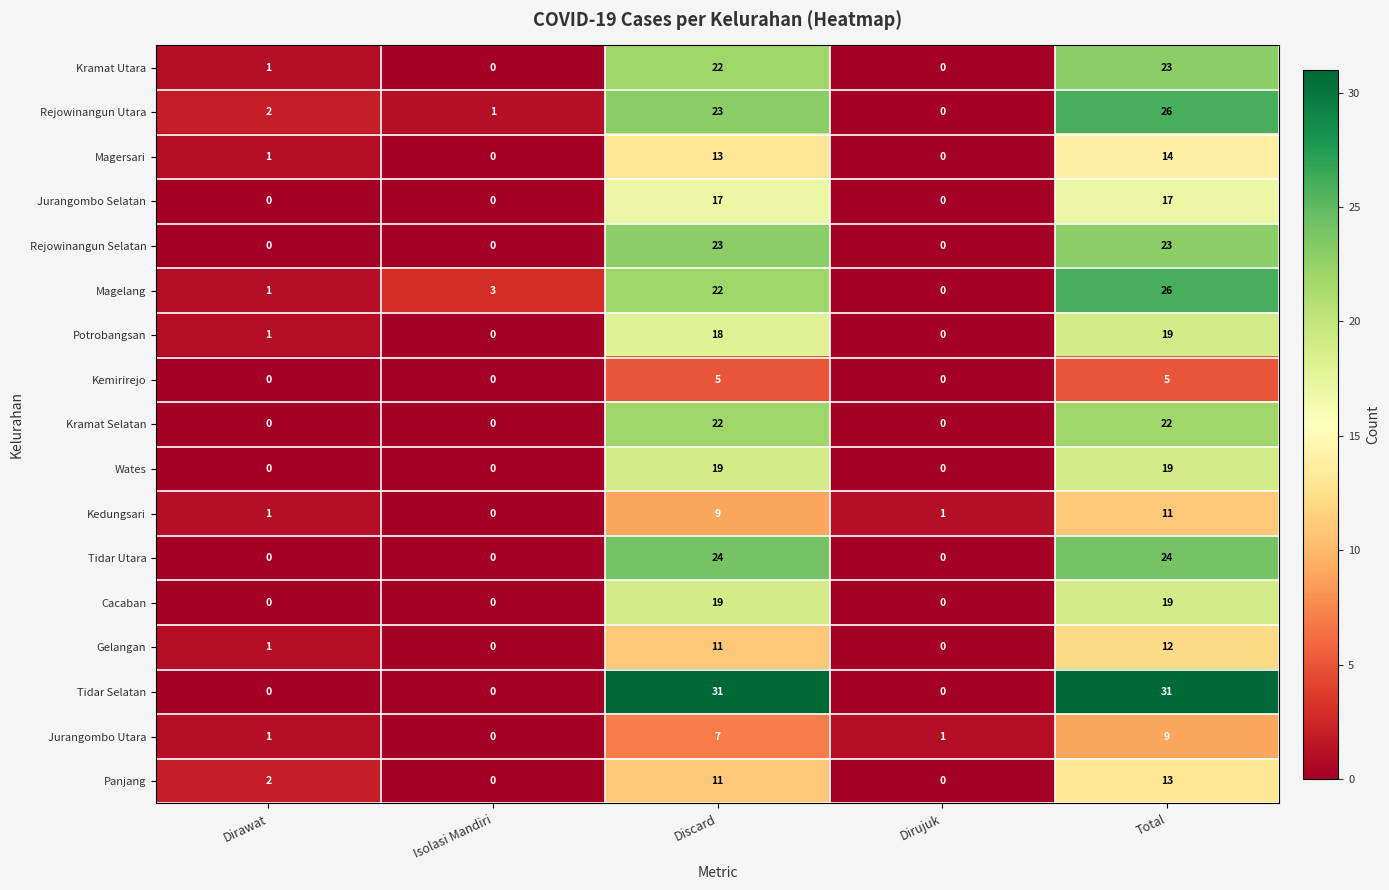

True or false: Panjang has a value of 2 at Dirawat.

True